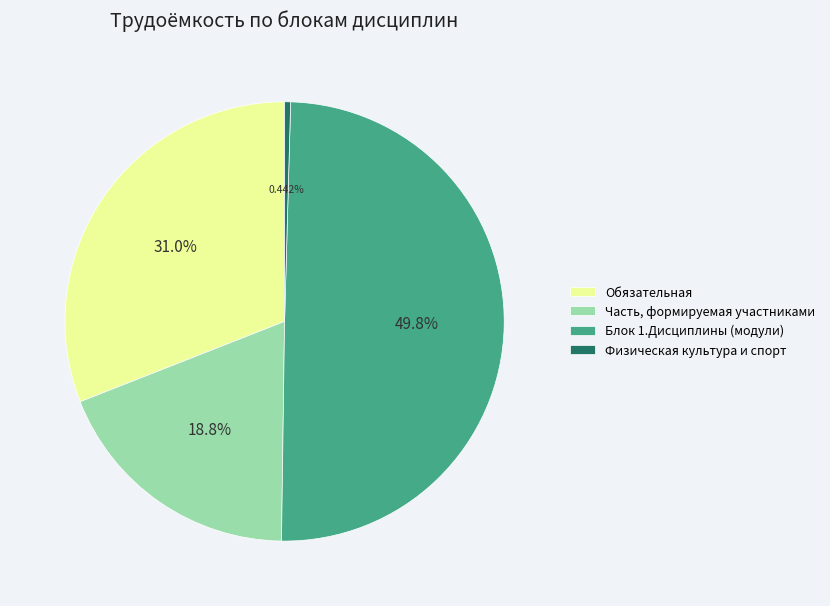

Does Часть, формируемая участниками represent more than half of the total?

No